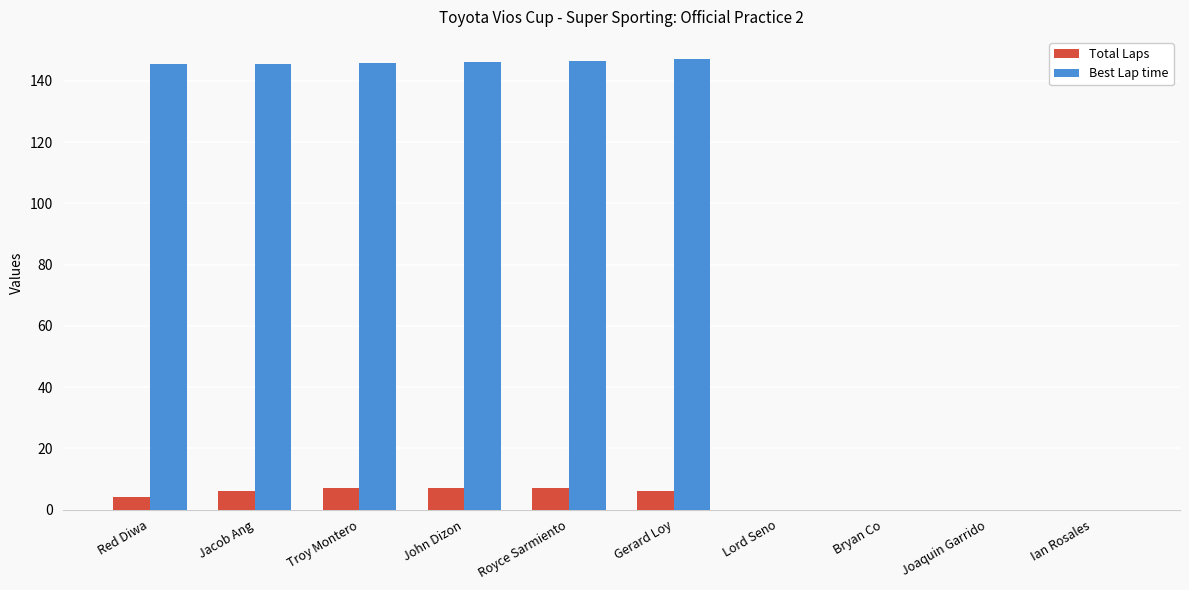

Is it true that Best Lap time equals 0.0 at Bryan Co?

True